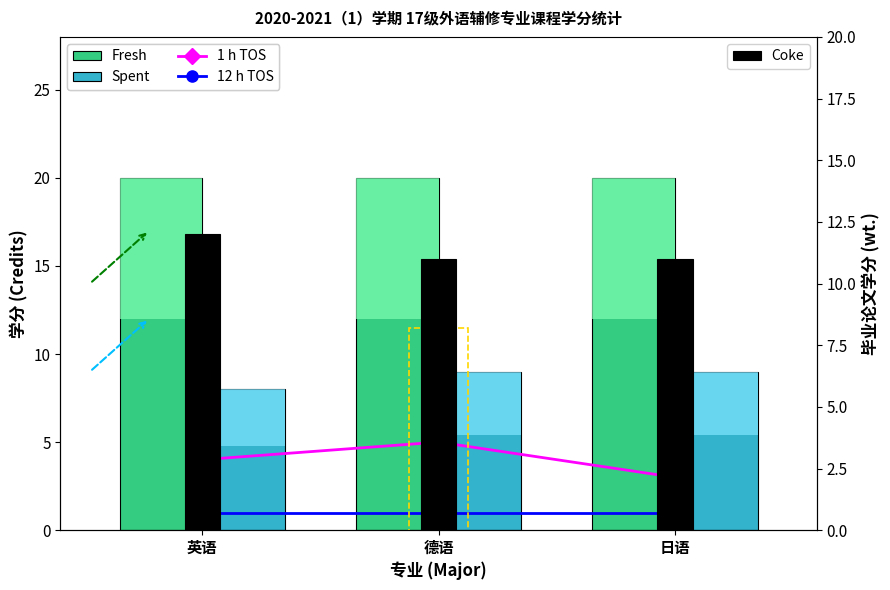

What is the smallest value displayed?

1